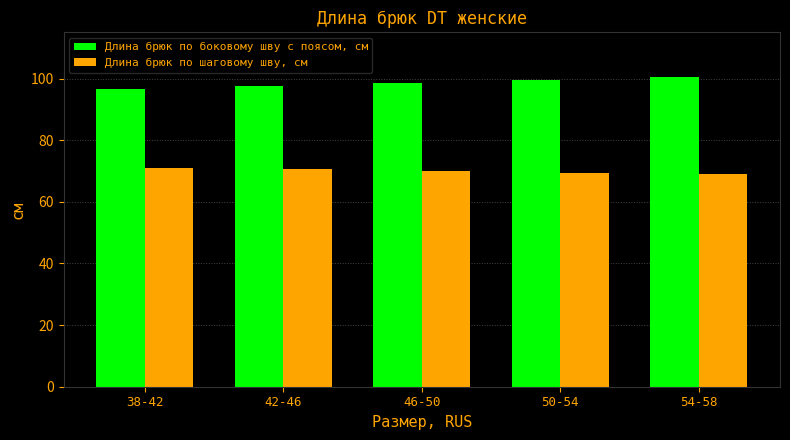

What is the minimum value shown in the chart?

69.0